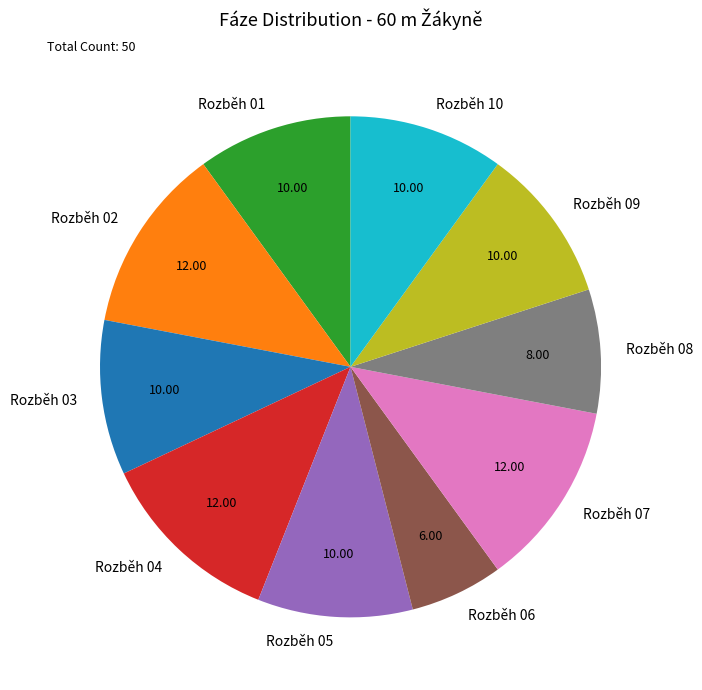

Does any single category account for the majority?

No